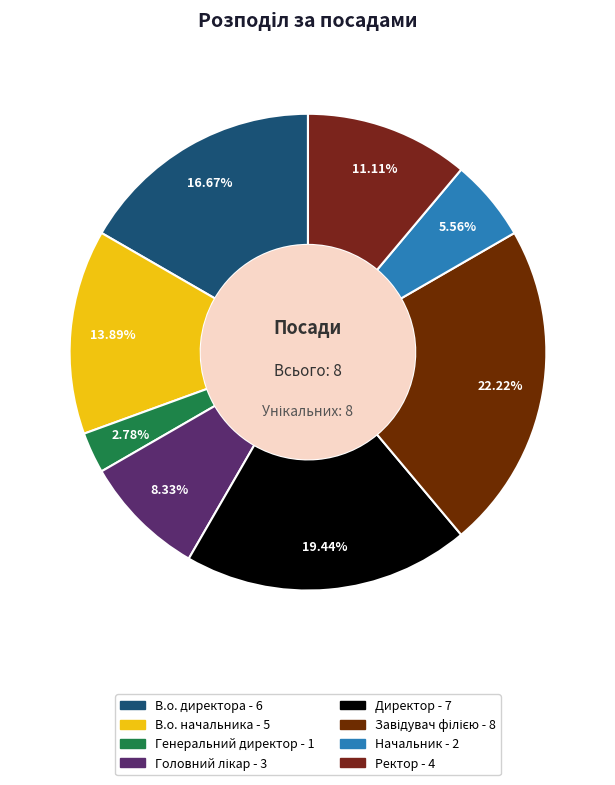

Is there any slice that represents more than half of the pie?

No